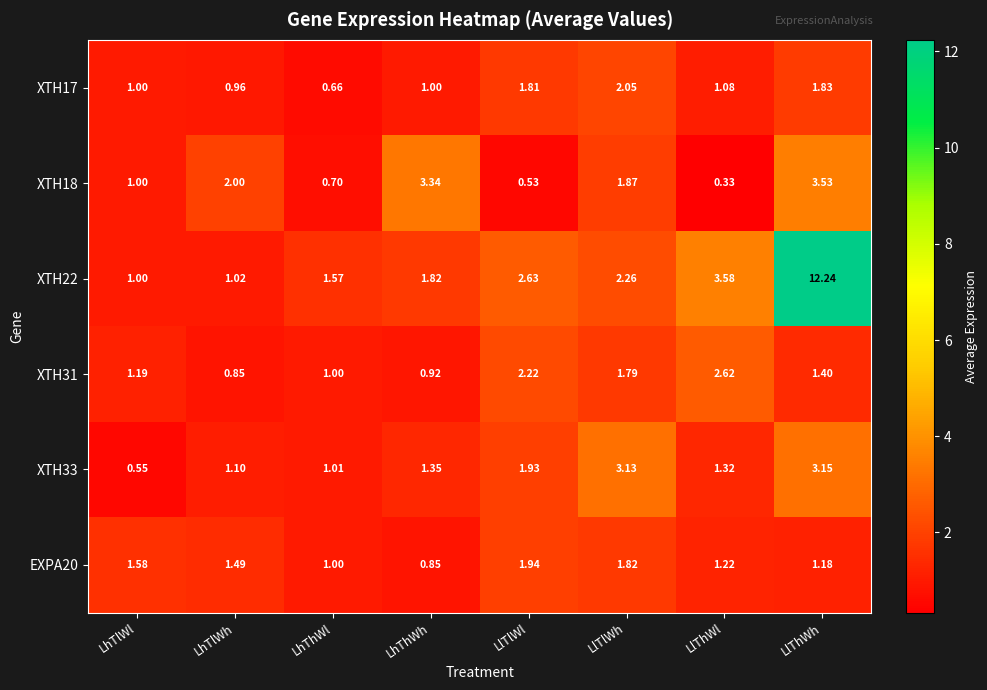

List the labels in order of EXPA20 value, largest first.

LlTlWl, LlTlWh, LhTlWl, LhTlWh, LlThWl, LlThWh, LhThWl, LhThWh